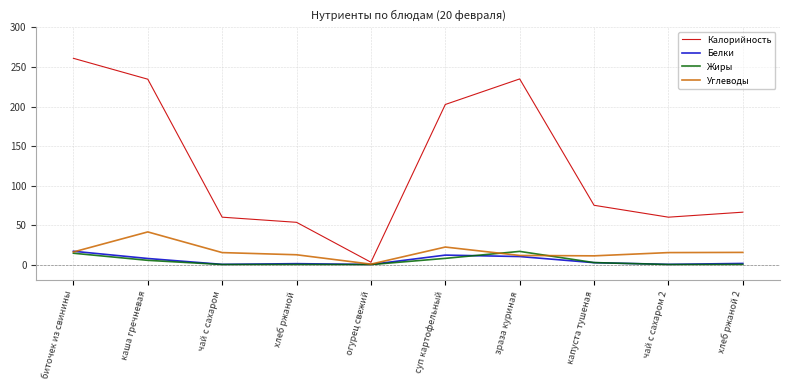

At which category is the sum across all series the highest?

биточек из свинины